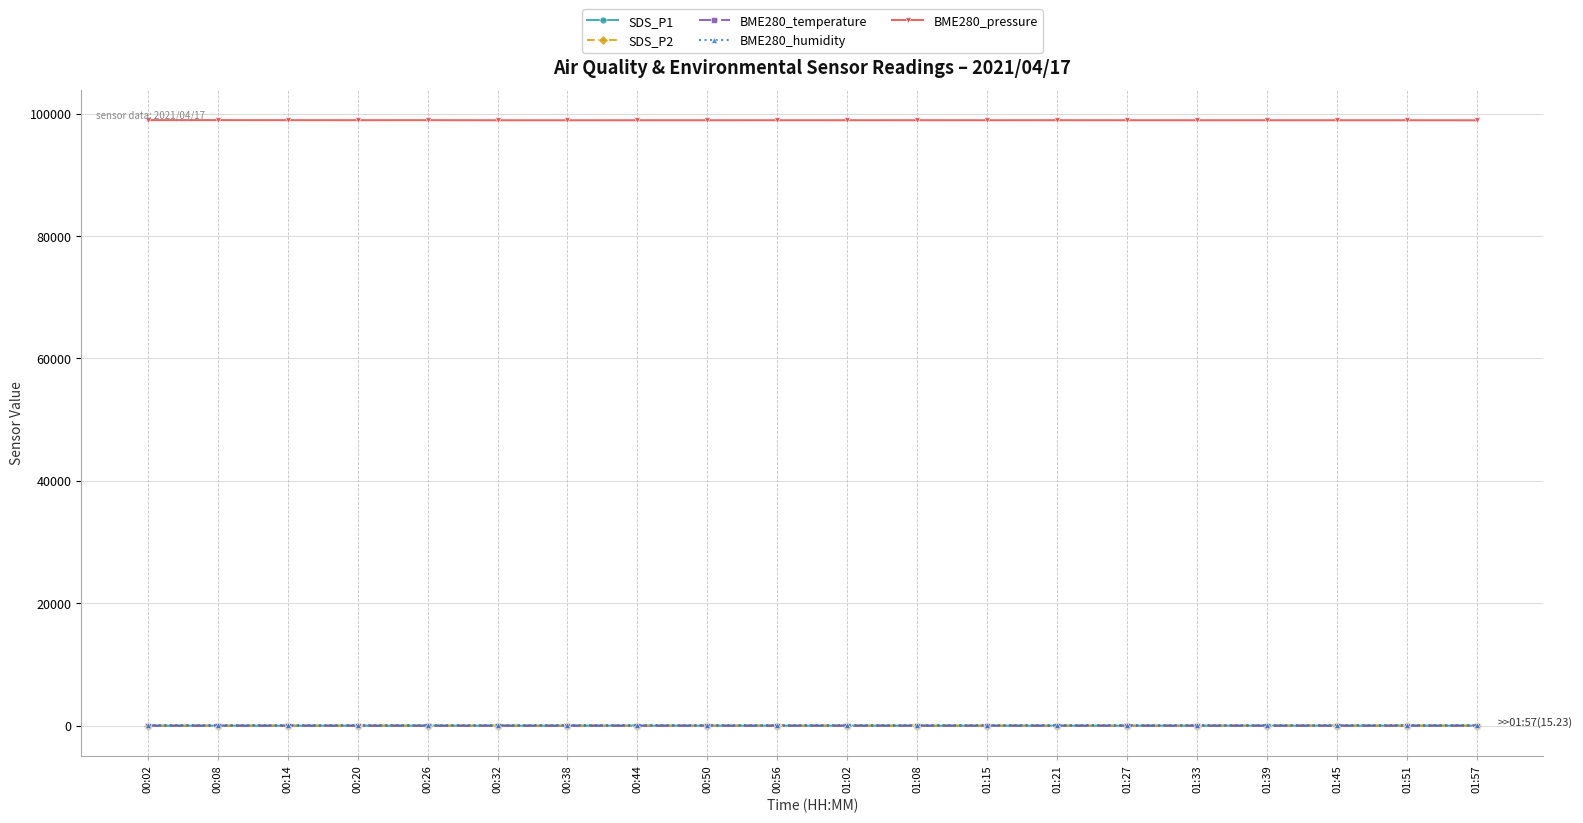

The BME280_humidity series shows 87.5 at 00:26. True or false?

True